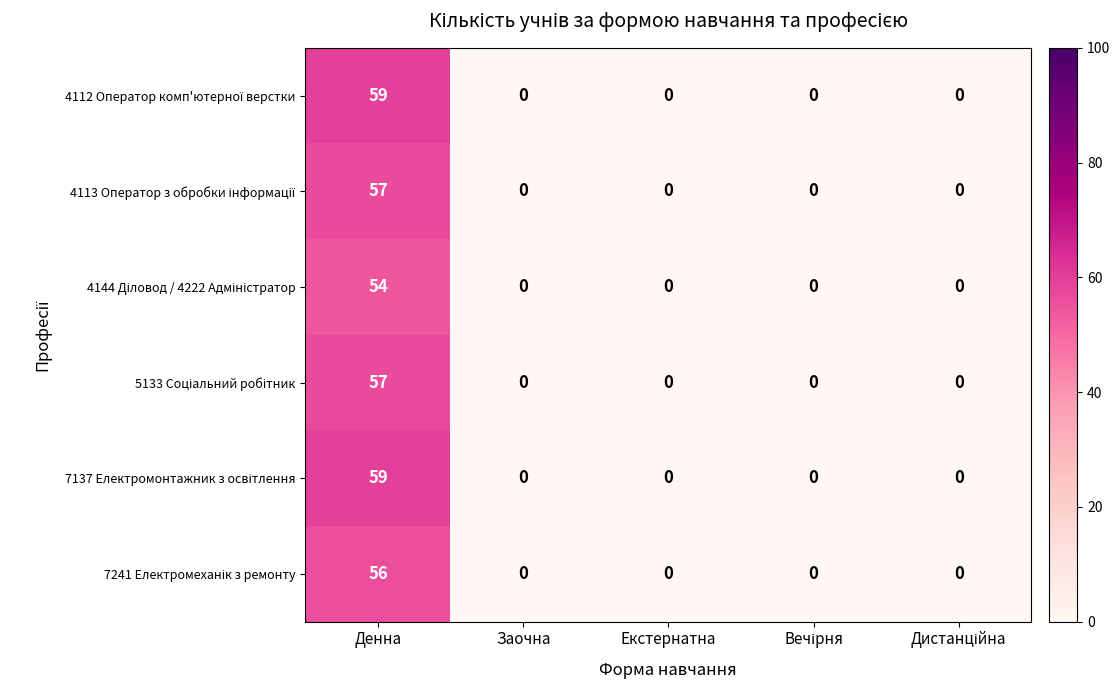

Which category has the highest value across all series?

Денна